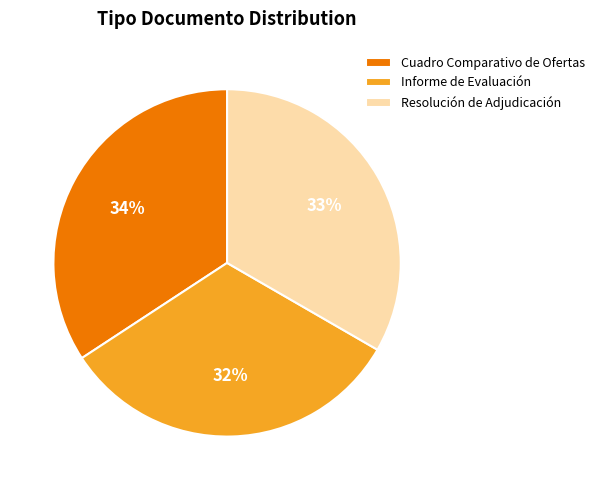

To the nearest percent, what is the difference between the largest and smallest slice percentages?

2%